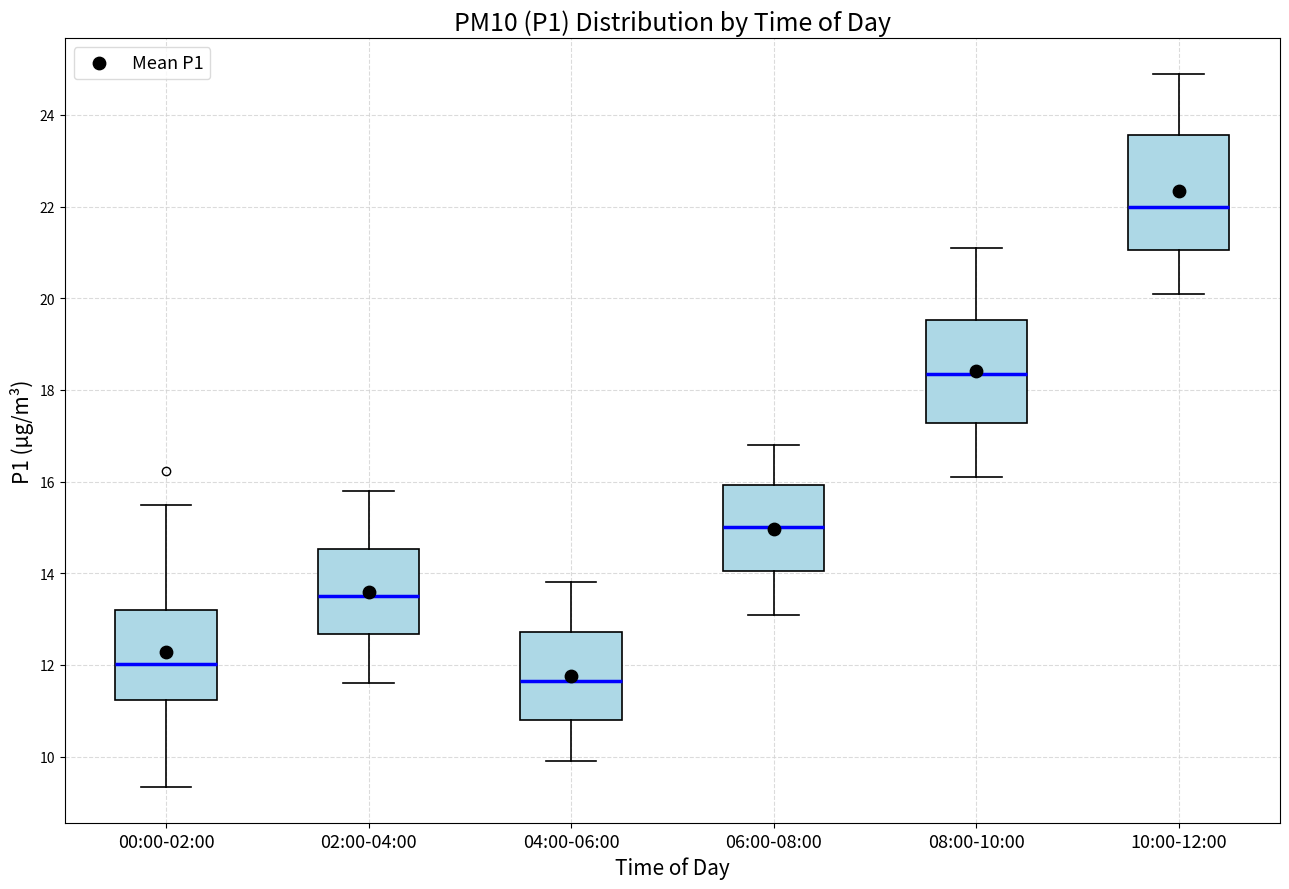

Reading left to right, read every box against the y-axis: the position of its median line, the range the box covers, and the ends of its whiskers. The values are not printed on the chart, so give them approximately, as read against the axis.

00:00-02:00: median 12.0, box 11.2 to 13.2, whiskers 9.4 to 15.6
02:00-04:00: median 13.6, box 12.6 to 14.6, whiskers 11.6 to 15.8
04:00-06:00: median 11.6, box 10.8 to 12.8, whiskers 10.0 to 13.8
06:00-08:00: median 15.0, box 14.0 to 16.0, whiskers 13.2 to 16.8
08:00-10:00: median 18.4, box 17.2 to 19.6, whiskers 16.2 to 21.2
10:00-12:00: median 22.0, box 21.0 to 23.6, whiskers 20.2 to 25.0